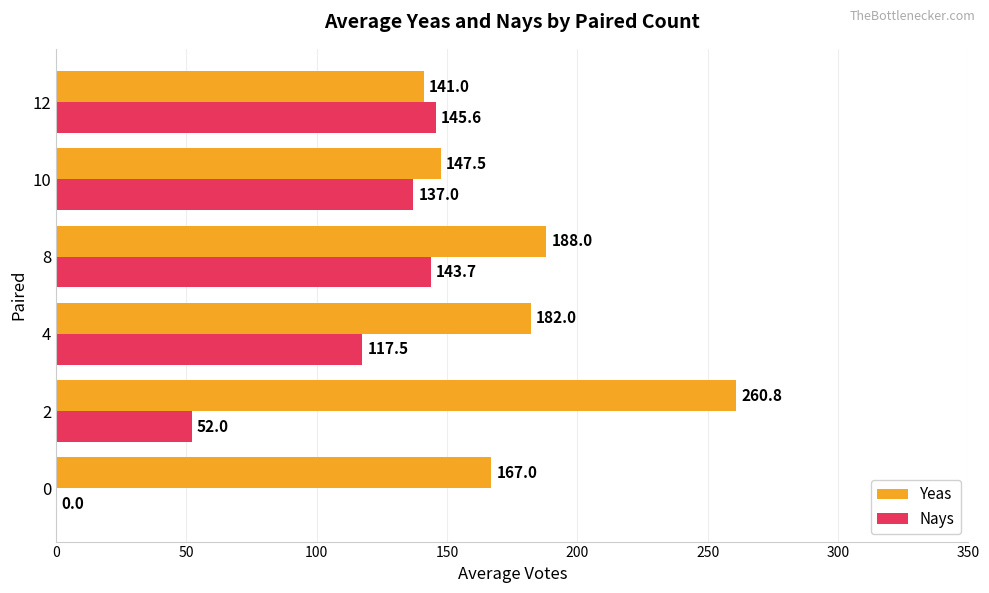

What is the sum of the Yeas values at 4 and 8?

370.0